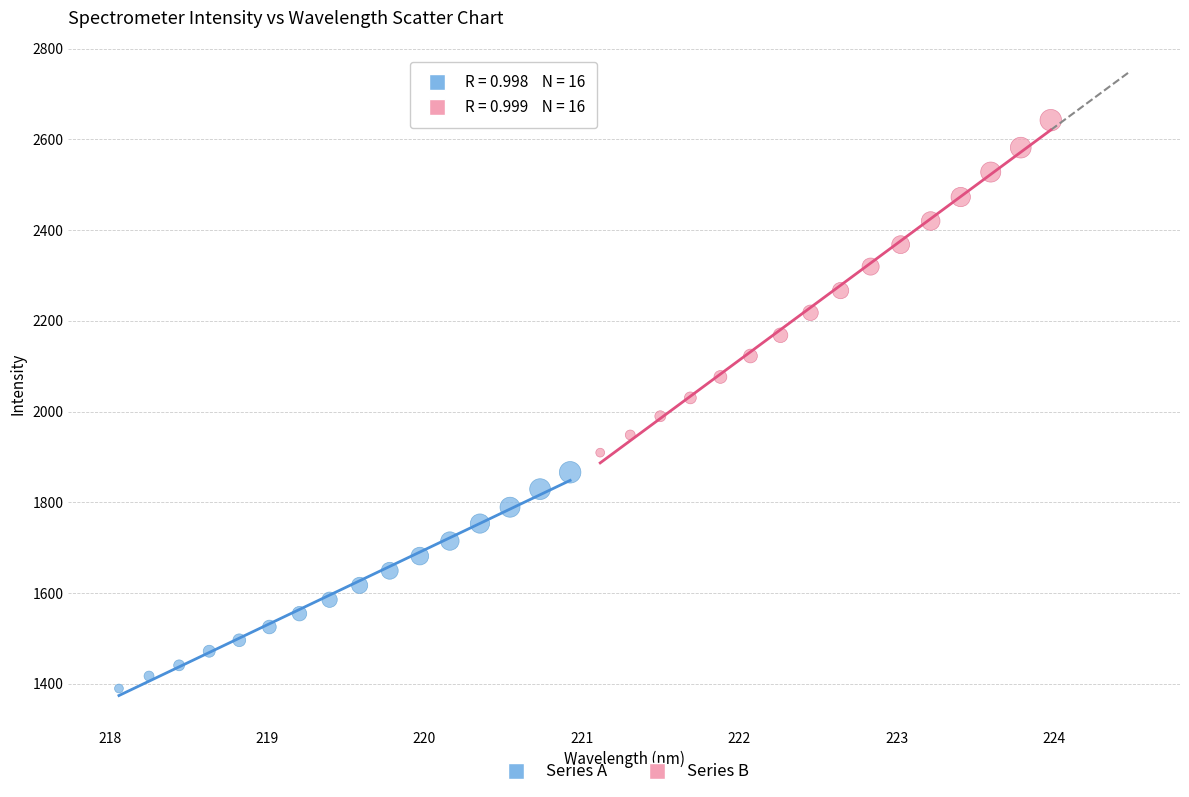

Which series reaches the minimum Y coordinate?

Series A